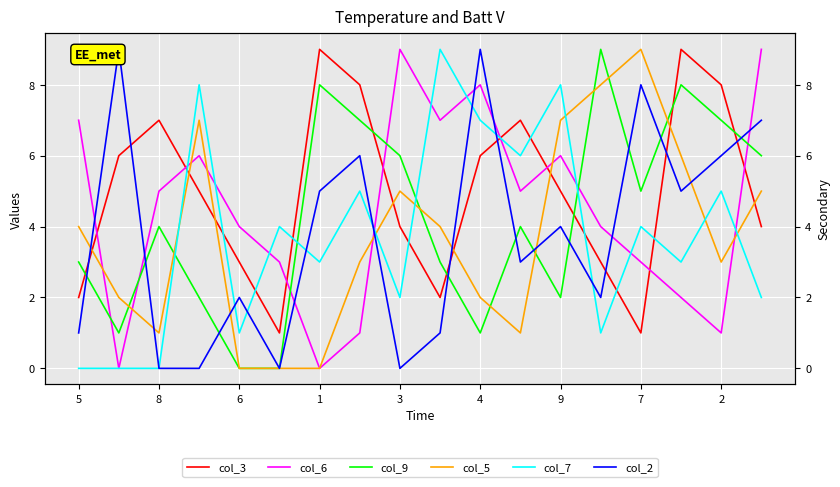

Is this an area chart (filled region under the line)?

No